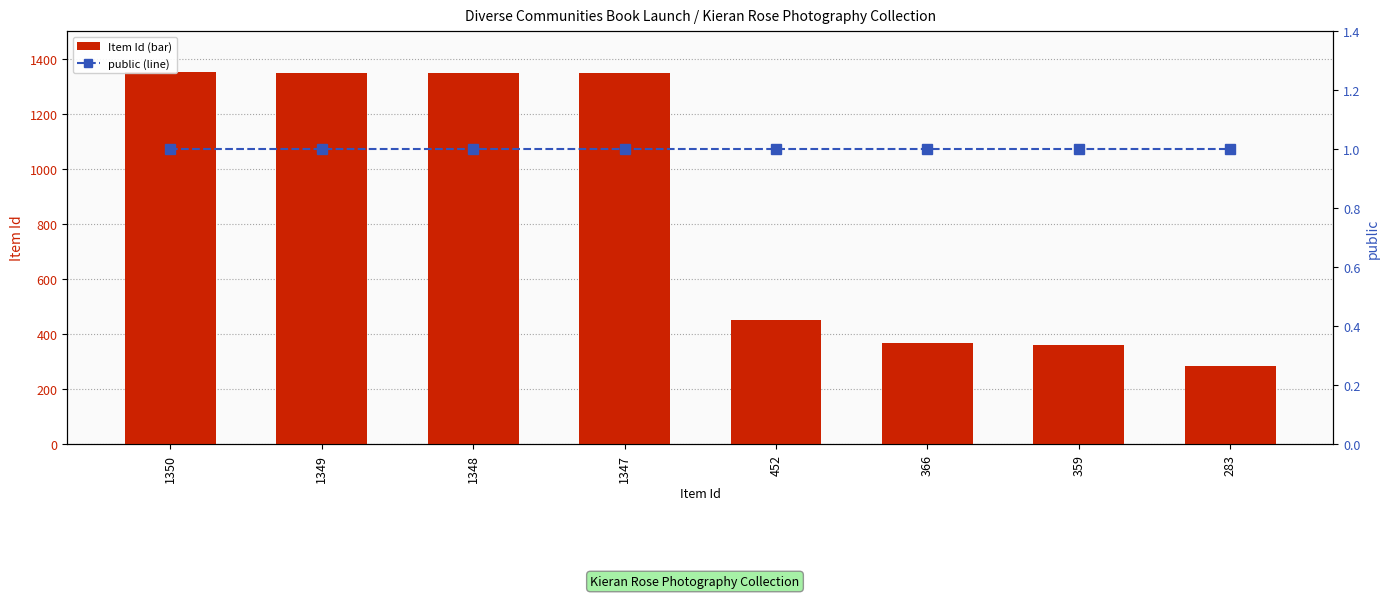

Between 1347 and 283, which series saw the biggest shift?

Item Id